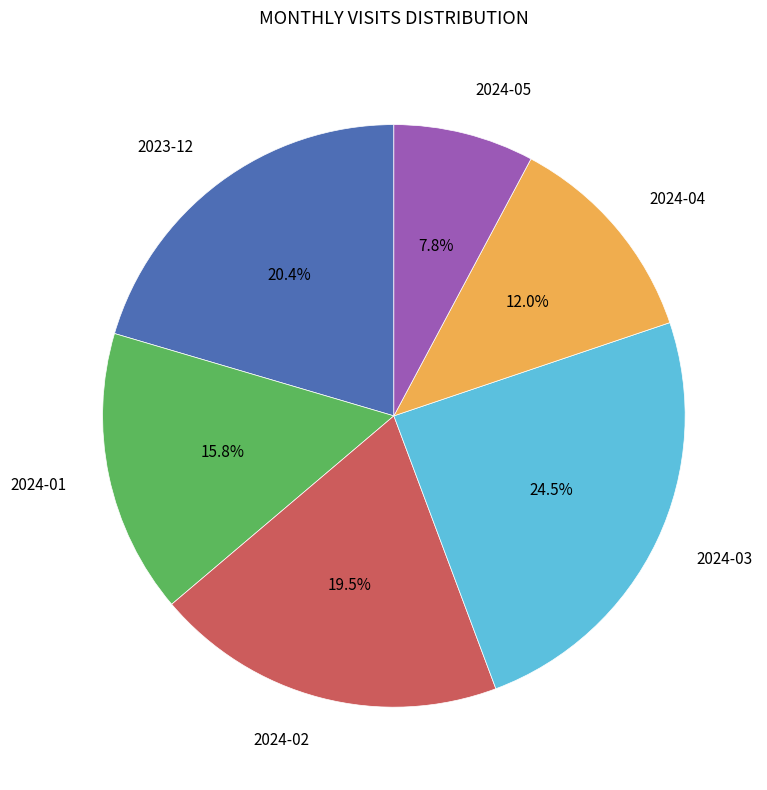

To the nearest percent, what portion does 2023-12 represent?

20%